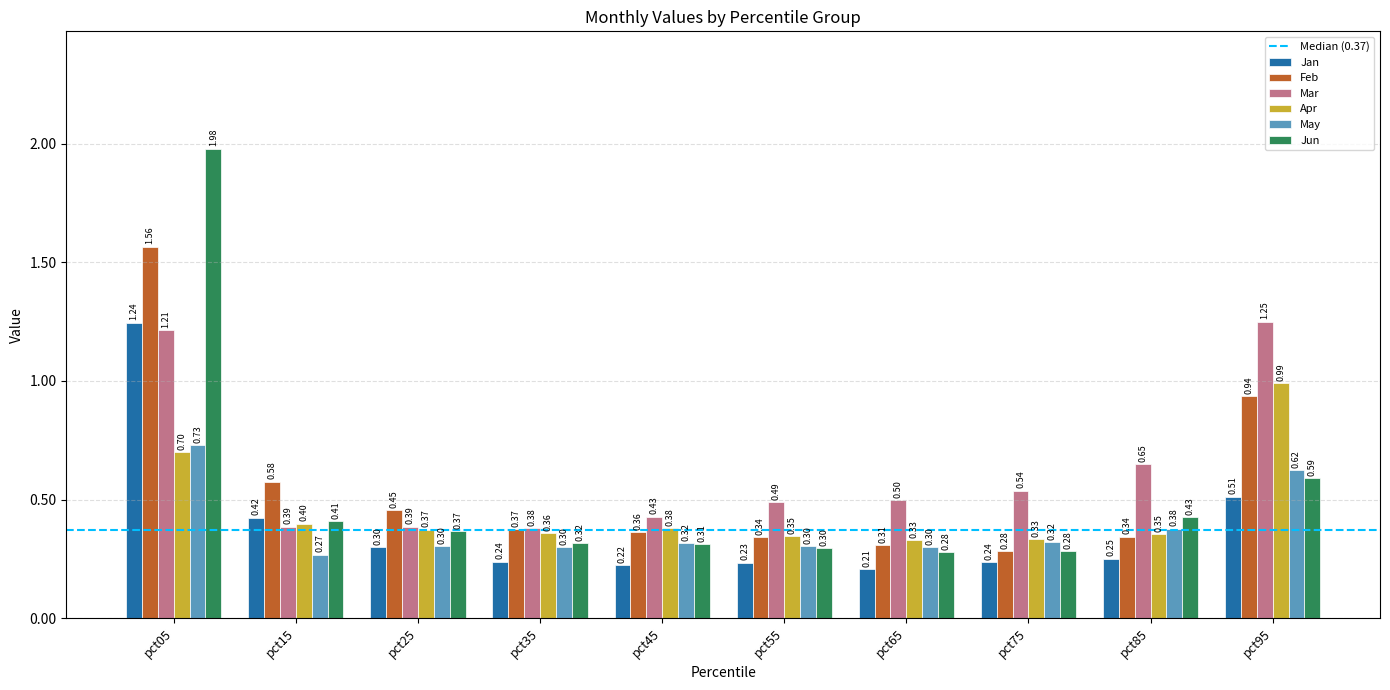

Is it true that May equals 0.4 at pct25?

False